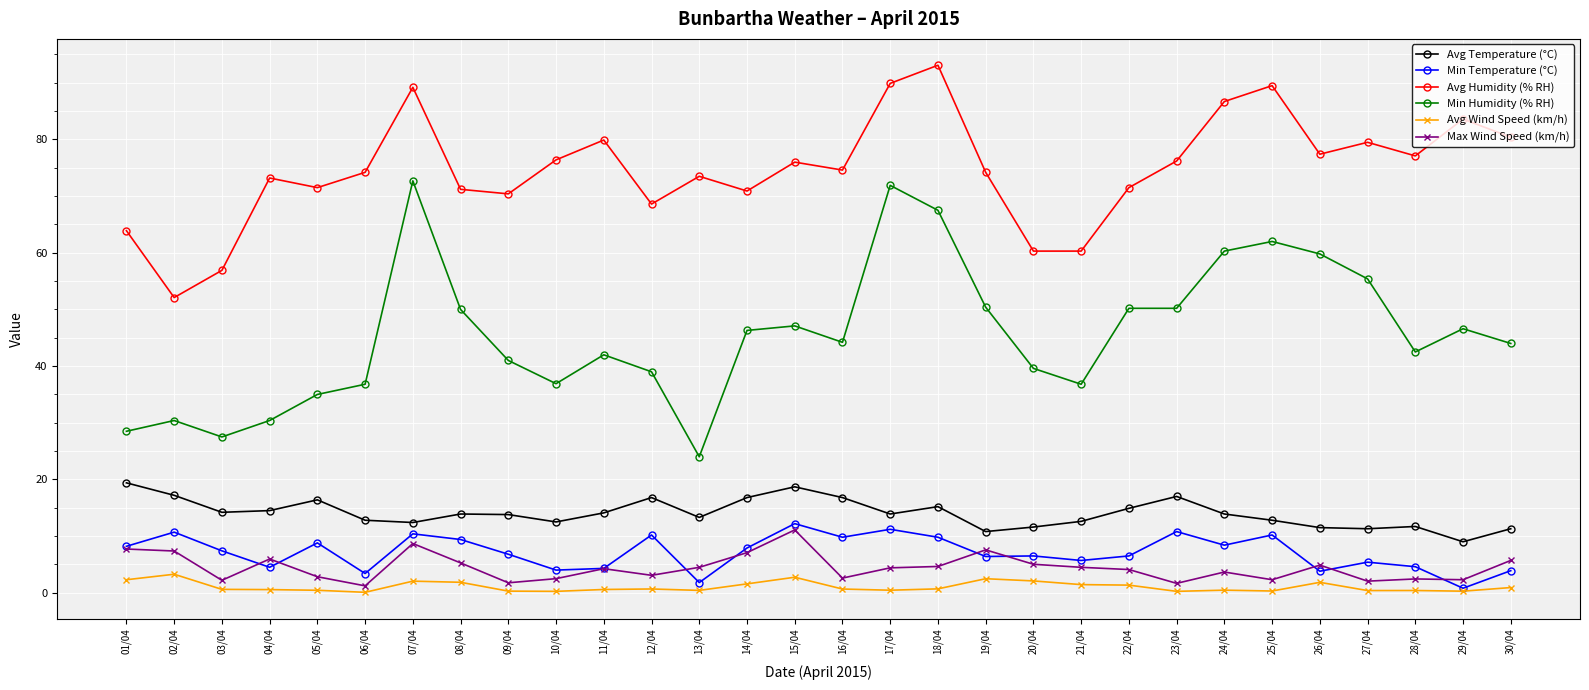

List the series in order of their peak value, lowest first.

Avg Wind Speed (km/h), Max Wind Speed (km/h), Min Temperature (°C), Avg Temperature (°C), Min Humidity (% RH), Avg Humidity (% RH)